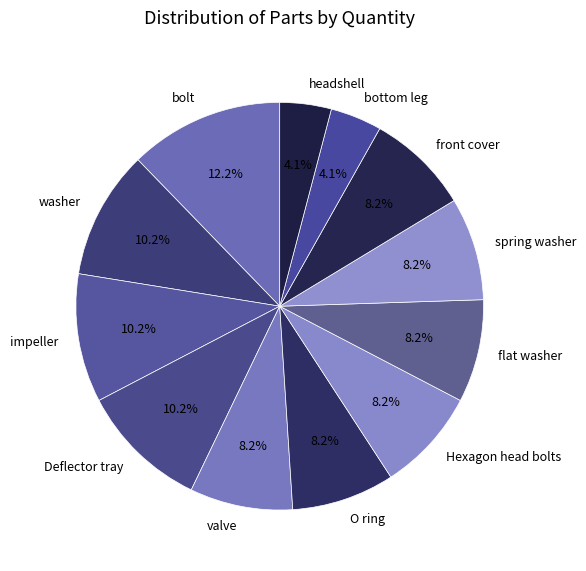

Which slice is the largest?

bolt